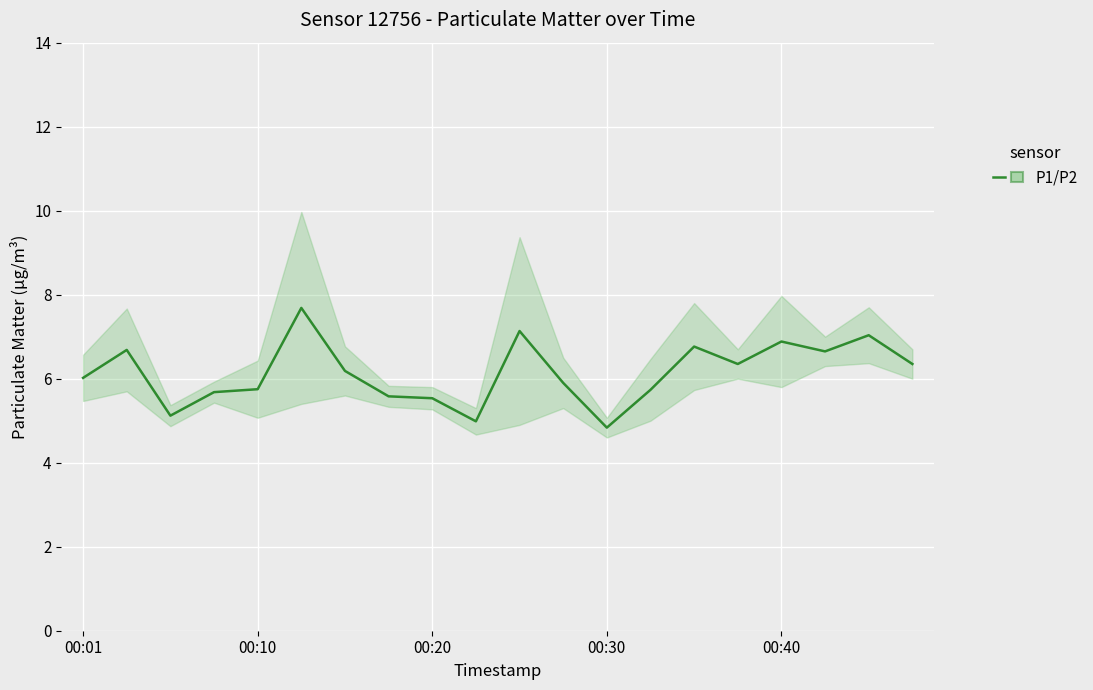

What is the difference between the second highest and minimum values?

2.3